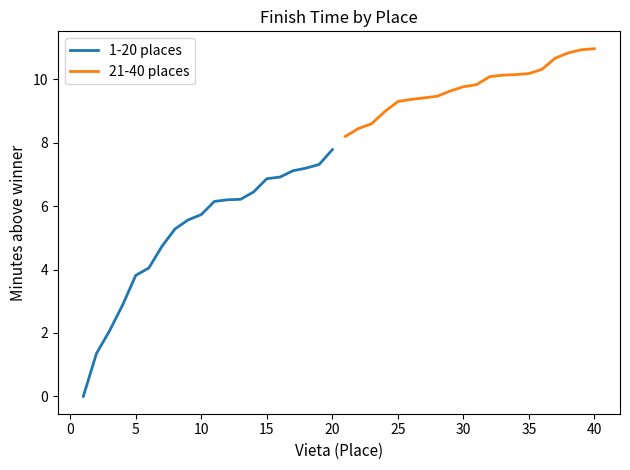

Reading right to left, what are all the values shown in this chart?

1-20 places: 7.8	7.3	7.2	7.1	6.9	6.9	6.5	6.2	6.2	6.2	5.7	5.6	5.3	4.7	4.0	3.8	2.9	2.1	1.4	0.0
21-40 places: 11.0	10.9	10.8	10.7	10.3	10.2	10.2	10.1	10.1	9.8	9.8	9.6	9.5	9.4	9.4	9.3	9.0	8.6	8.4	8.2